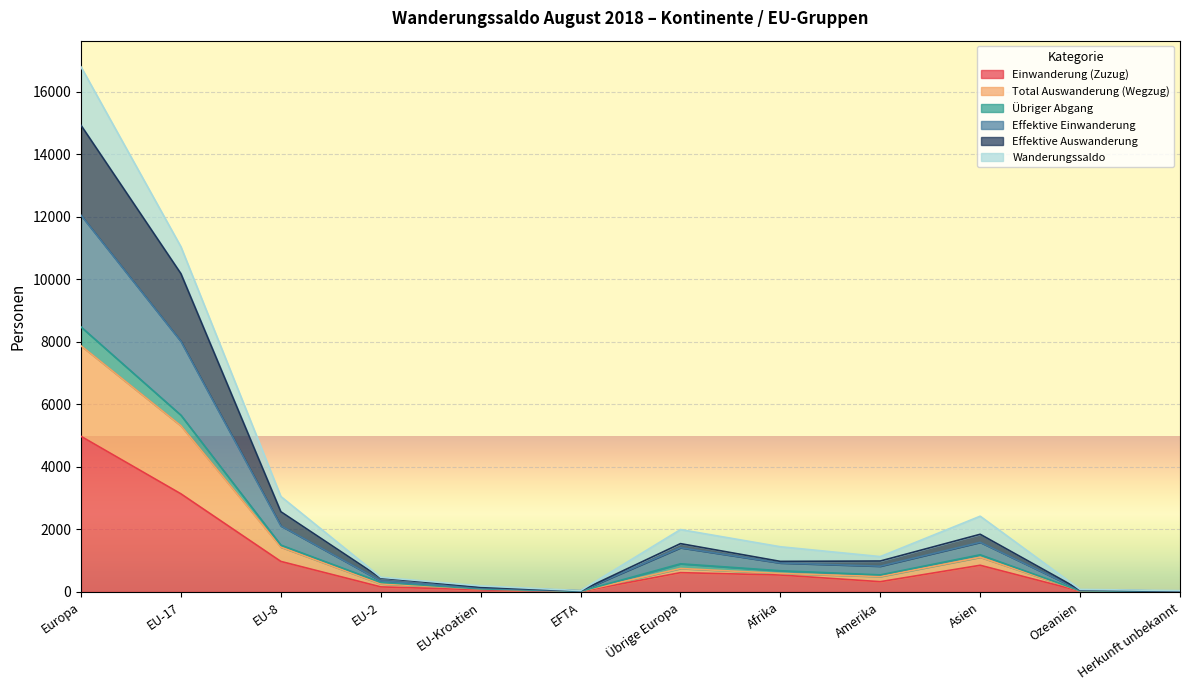

Which has a higher value, Asien or EFTA?

Asien